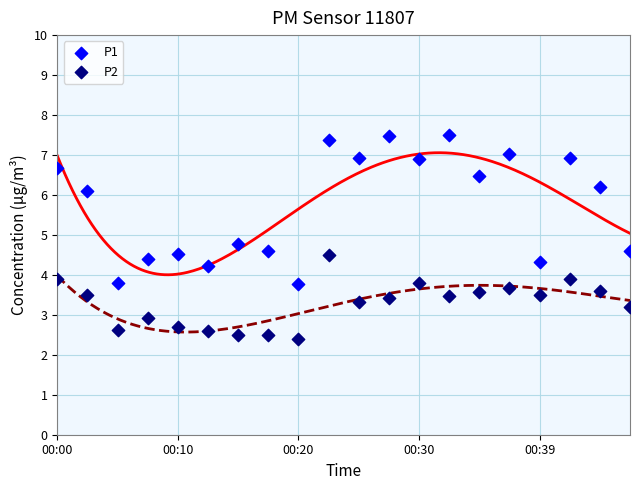

What are all the series names shown in the legend?

P1, P2